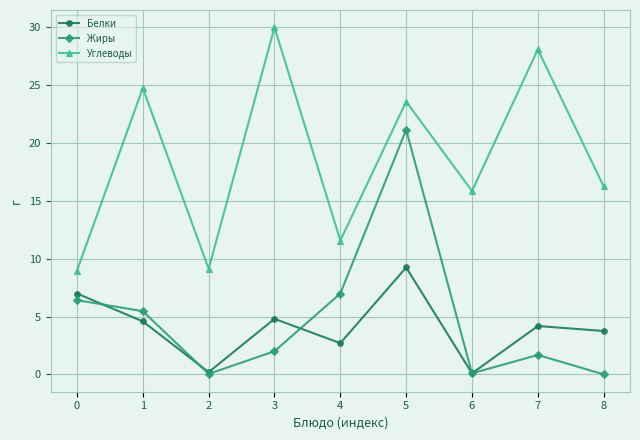

What is the maximum value shown in the chart?

30.0